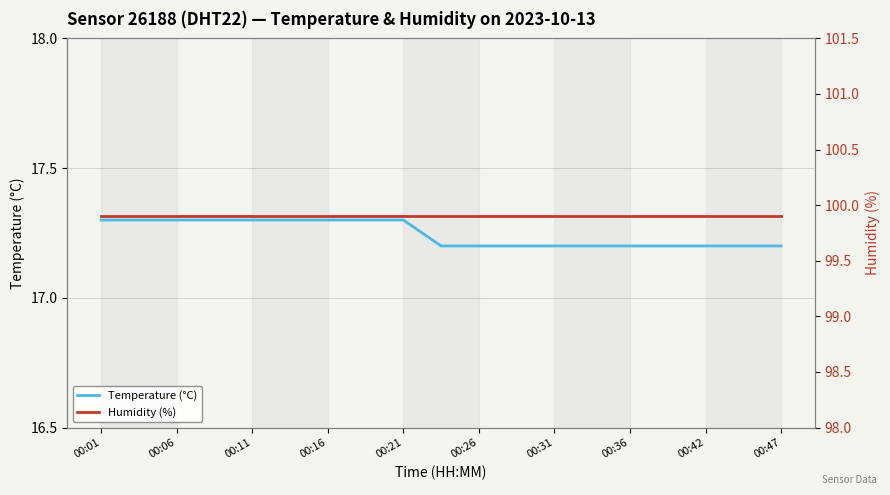

What is the minimum value shown in the chart?

17.2